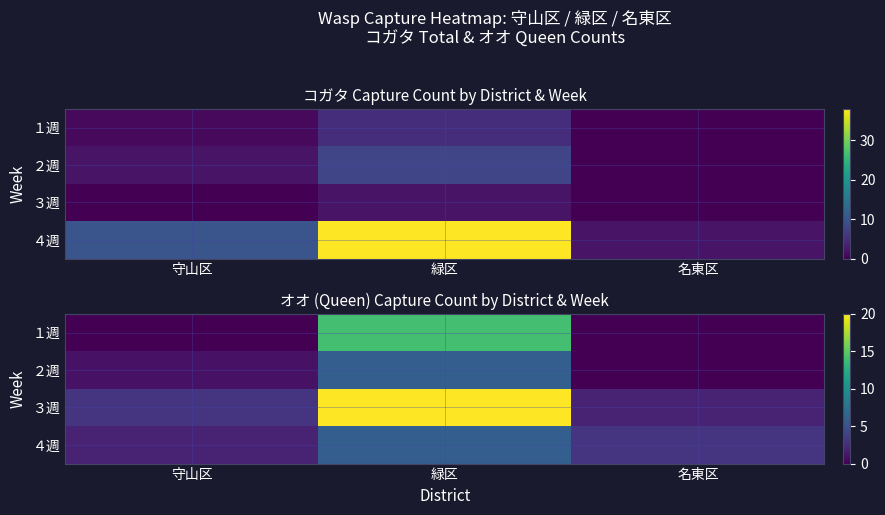

List the series in order of their peak value, highest first.

３週, １週, ２週, ４週